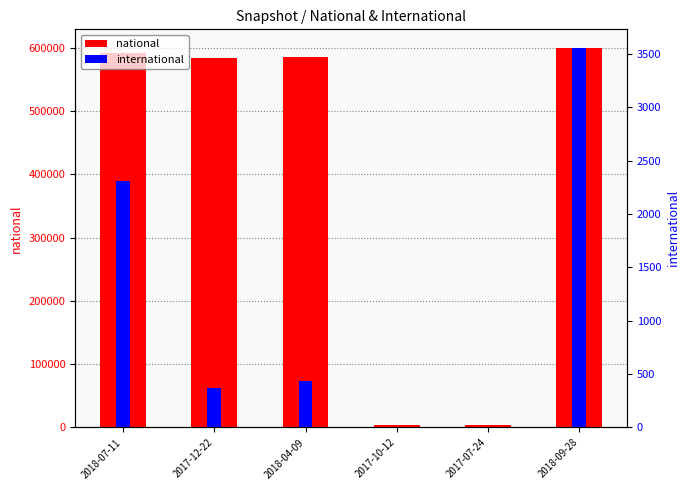

What is the difference between the international values at 2017-12-22 and 2017-07-24?

370